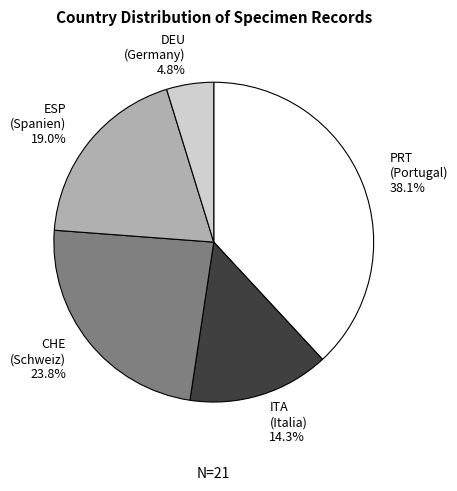

How many slices are in this pie chart?

5